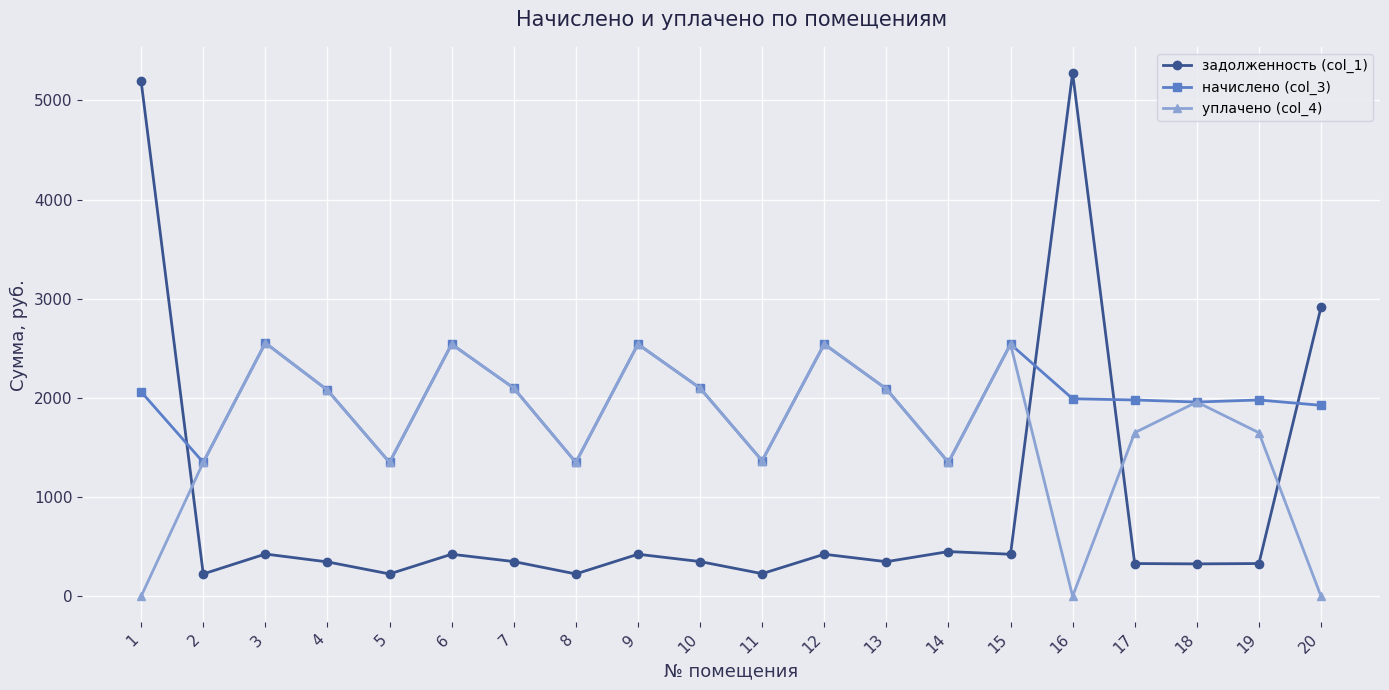

True or false: уплачено (col_4) has more than 1 points higher than both neighbors.

True